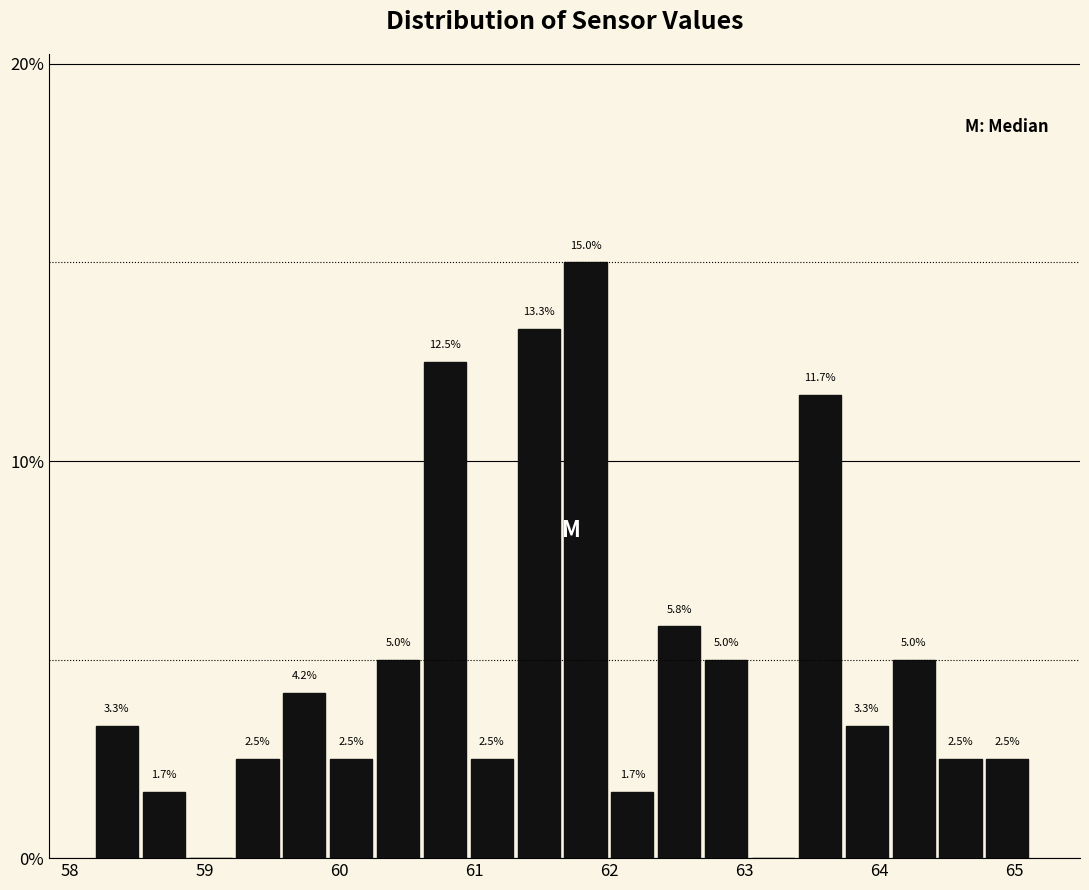

Read against the x-axis, roughly where is the centre of the tallest bar?

61.8